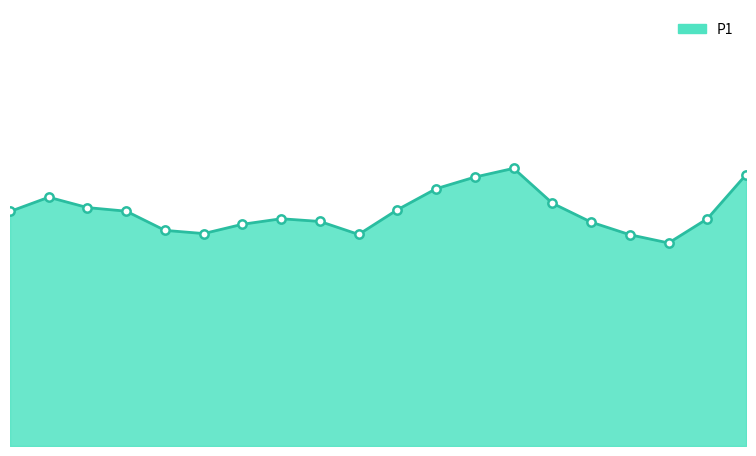

Is this an area chart (filled region under the line)?

Yes